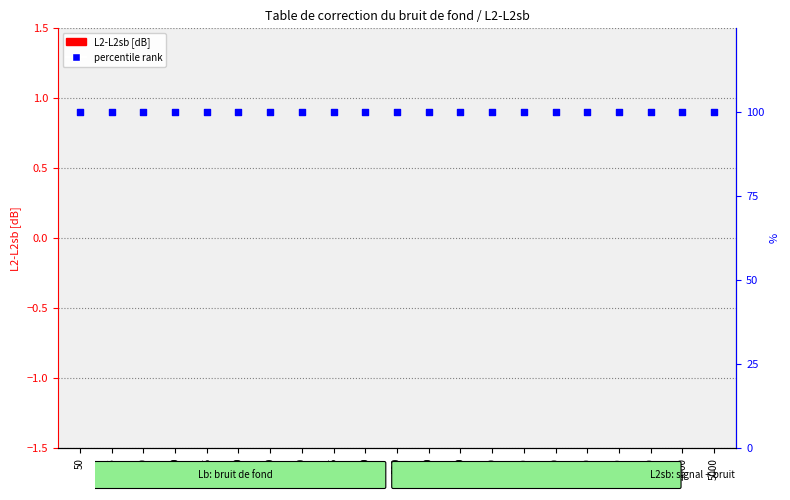

At how many categories does at least one series exceed 67?

21